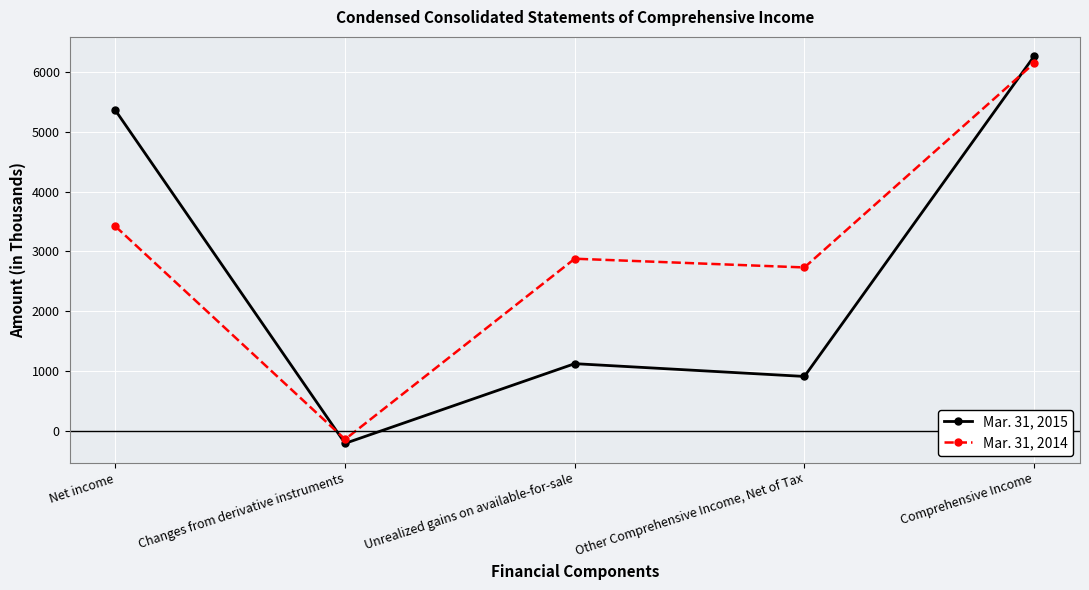

Is it true that Mar. 31, 2014 equals 6147 at Comprehensive Income?

True